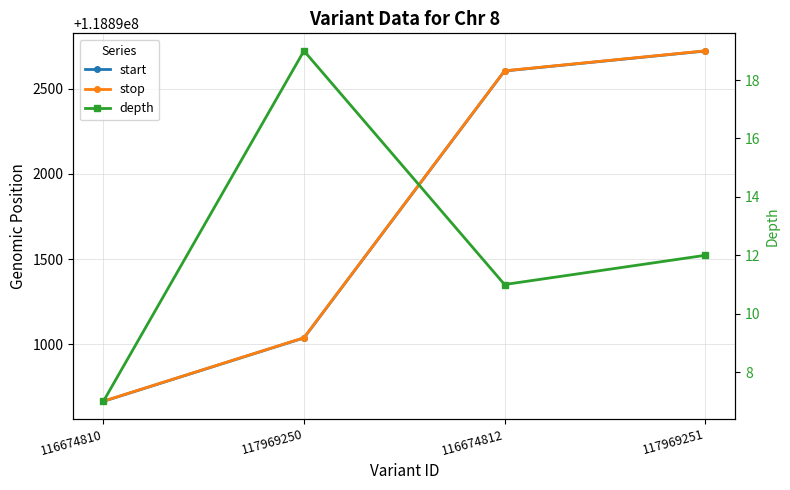

How many series are shown in this chart?

3